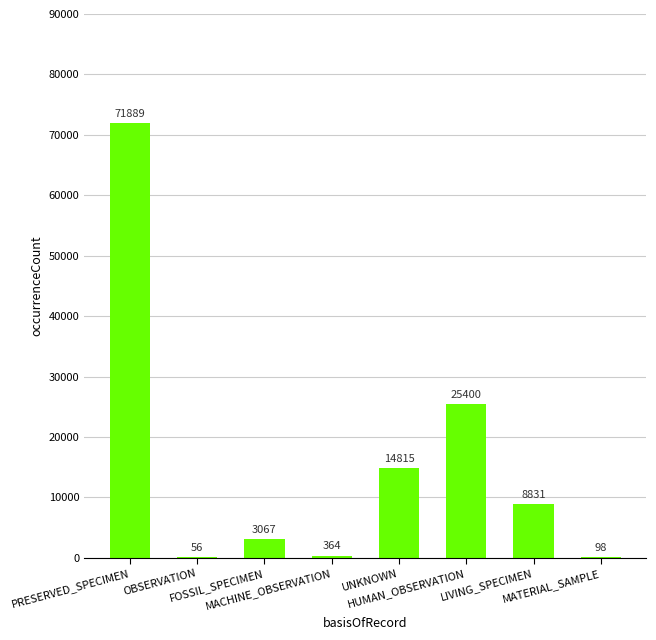

What is the sum of all values?

124520